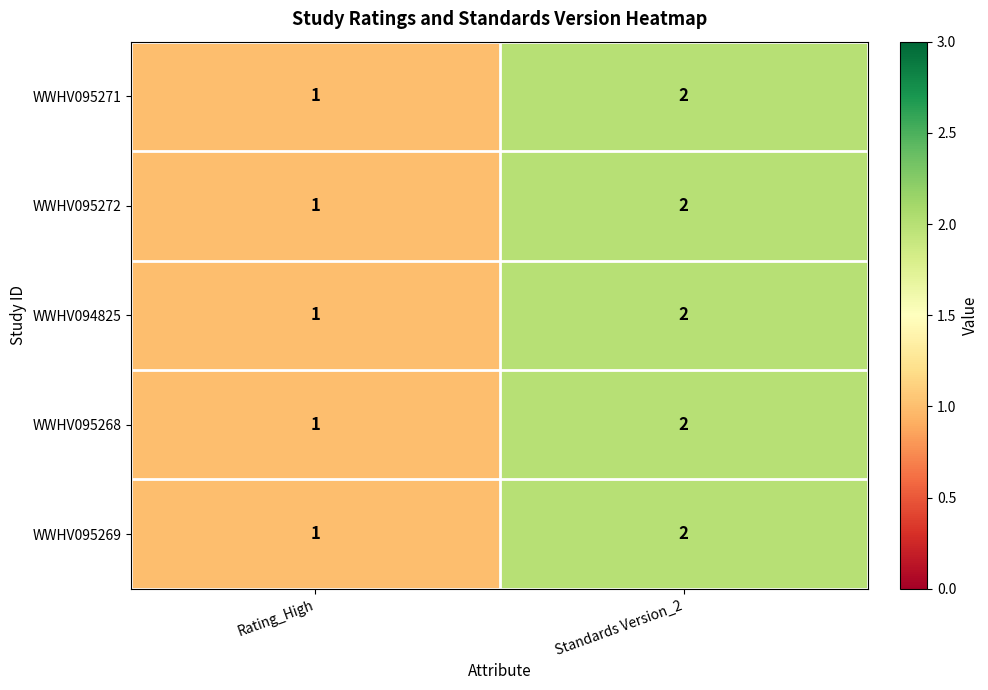

What is the sum of all WWHV095272 values?

3